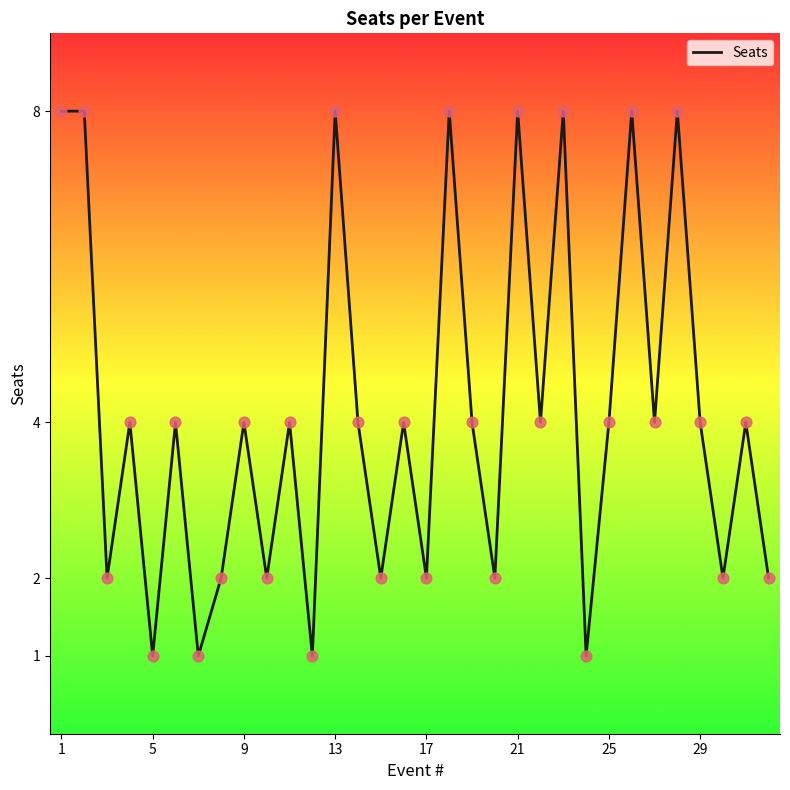

What is the maximum value shown in the chart?

8